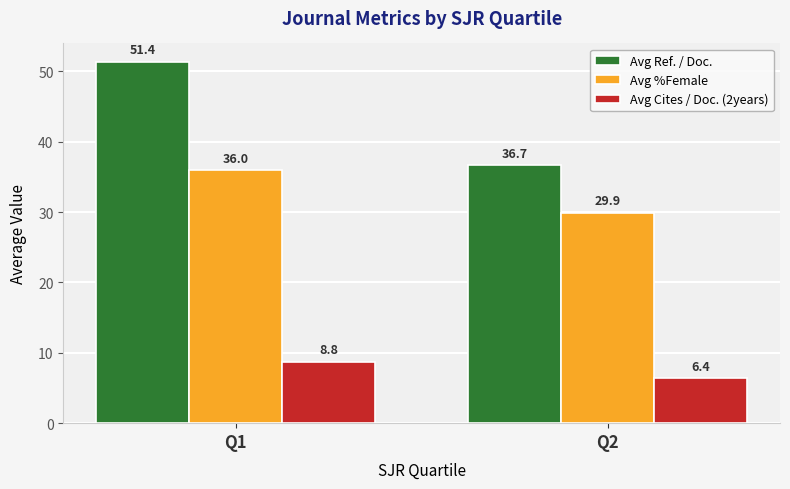

Where is Avg Ref. / Doc. nearest to the value 44?

Q2